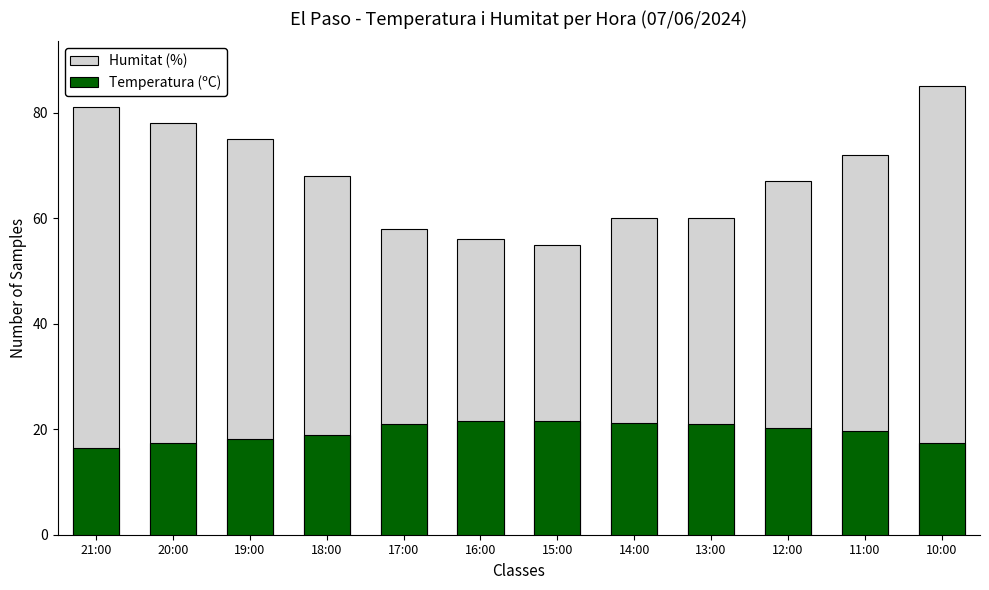

Reading right to left, extract all data points from this chart.

Humitat (%): 10:00=85.0	11:00=72.0	12:00=67.0	13:00=60.0	14:00=60.0	15:00=55.0	16:00=56.0	17:00=58.0	18:00=68.0	19:00=75.0	20:00=78.0	21:00=81.0
Temperatura (ºC): 10:00=17.4	11:00=19.6	12:00=20.3	13:00=21.0	14:00=21.1	15:00=21.6	16:00=21.5	17:00=21.0	18:00=18.9	19:00=18.1	20:00=17.3	21:00=16.5